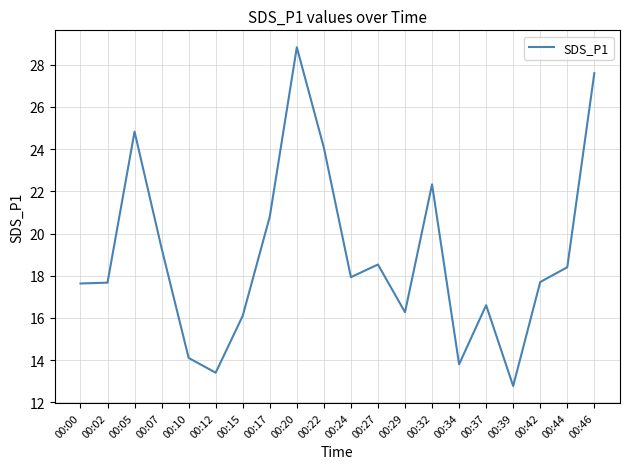

Which has a higher value, 00:10 or 00:17?

00:17